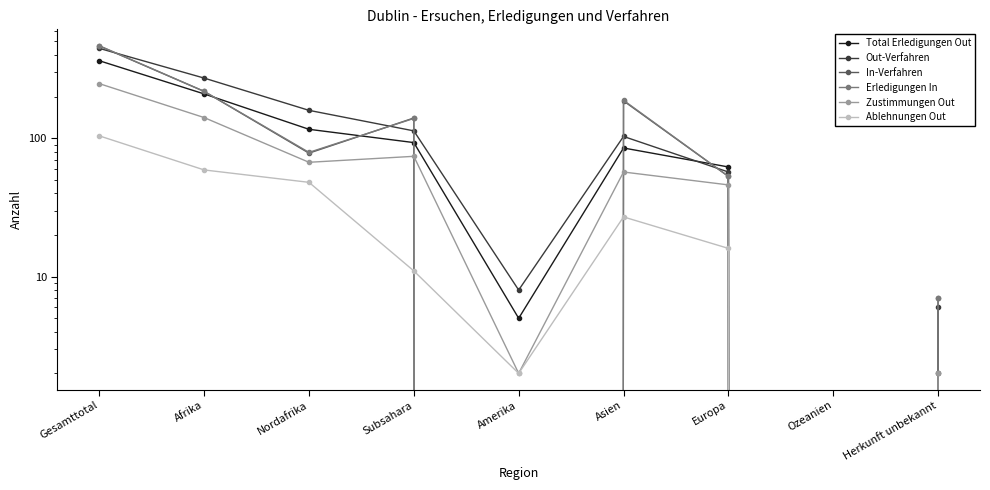

How many values in the Ablehnungen Out series exceed 16?

4